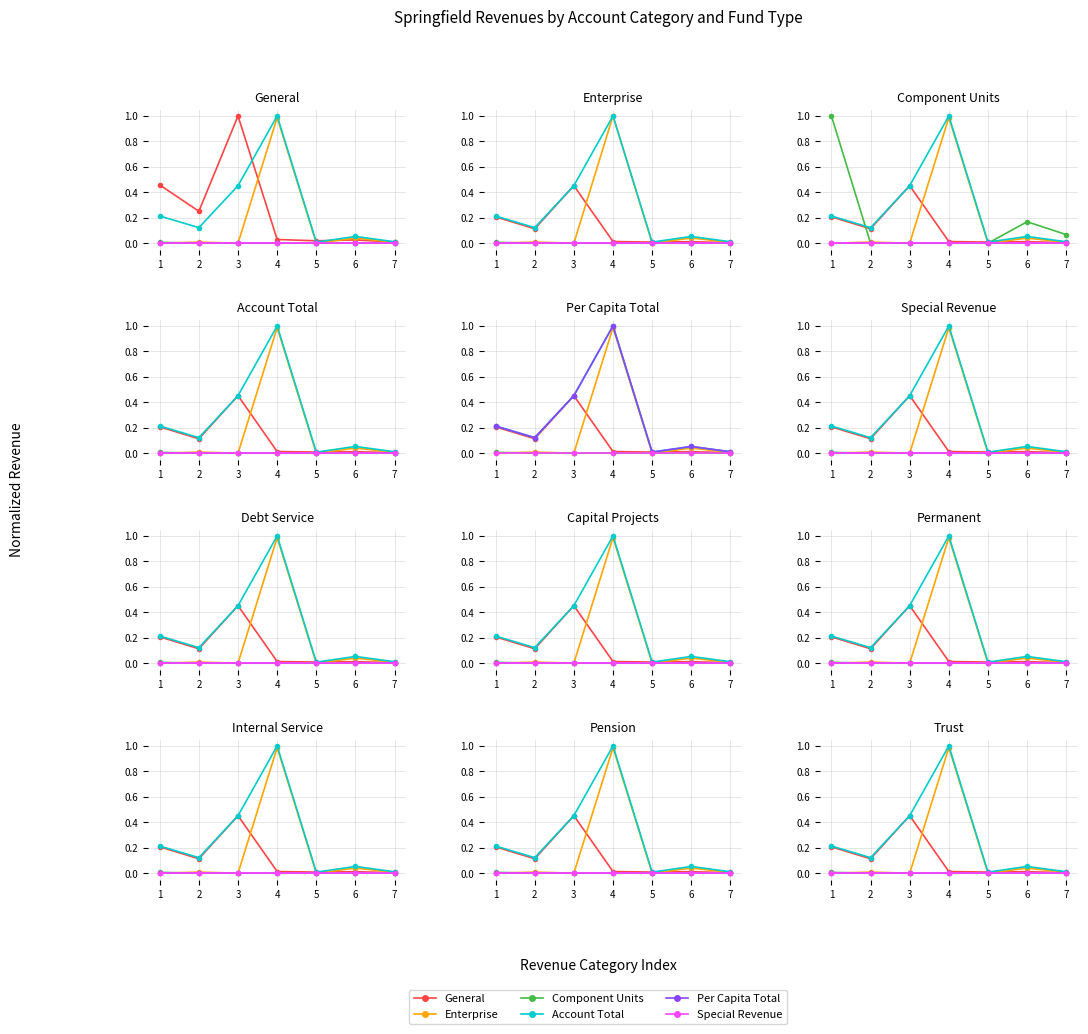

Where do Per Capita Total and Component Units first cross each other?

1 and 2